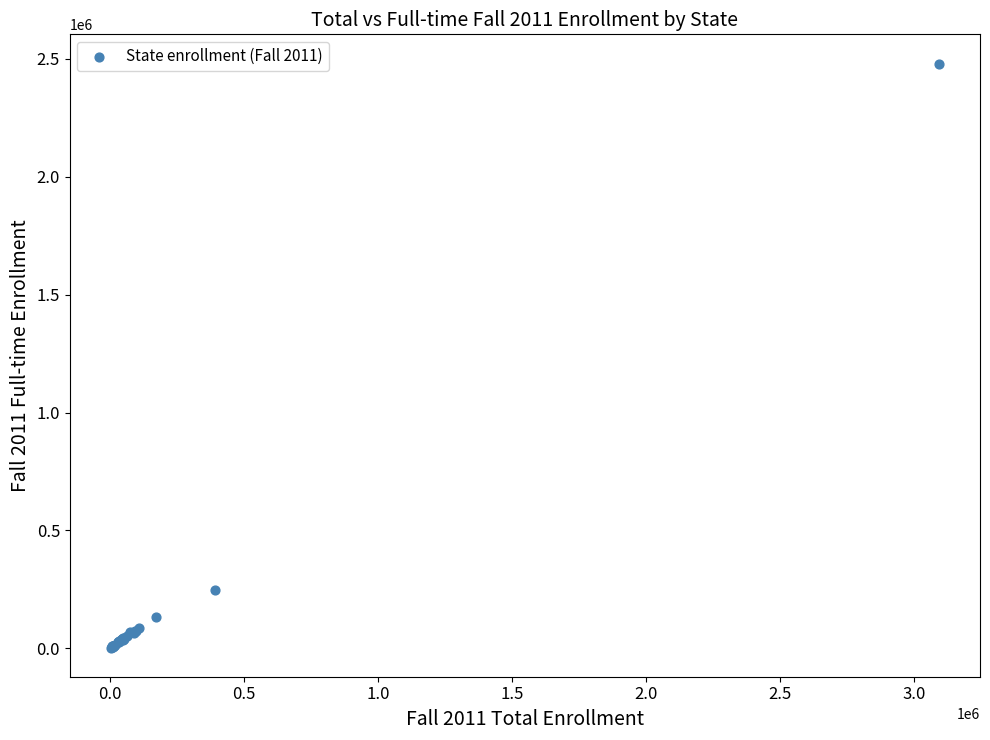

What Y value in the scatter plot is closest to 1241526?

247336